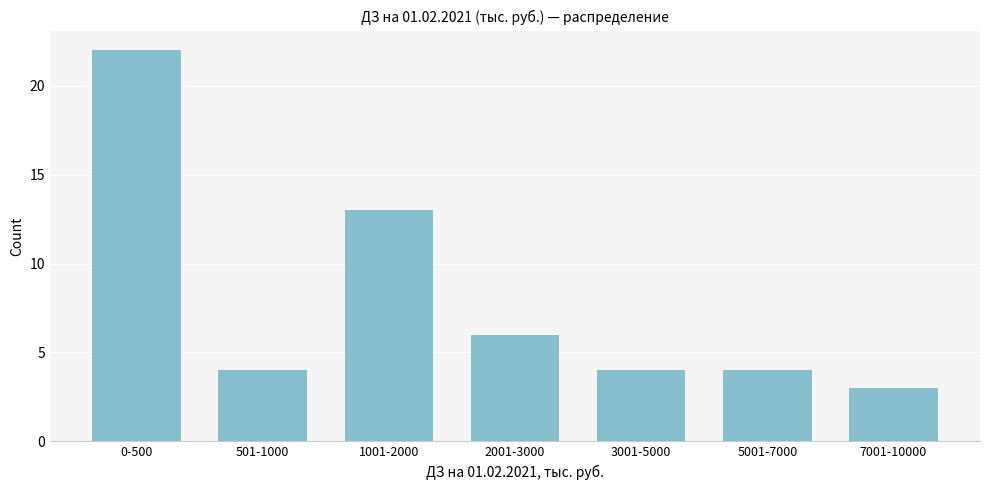

Reading right to left, transcribe all the data shown in this chart.

3	4	4	6	13	4	22